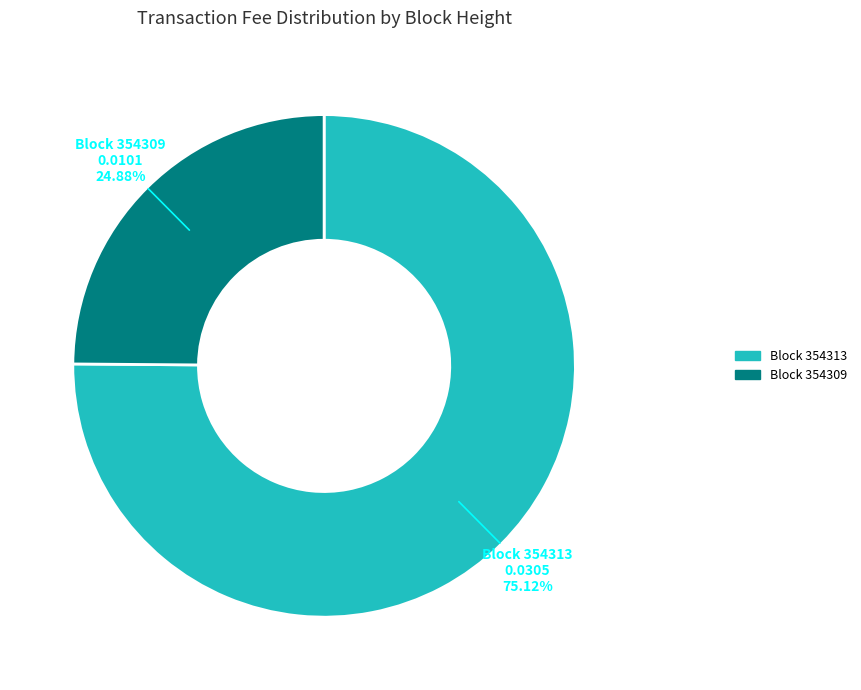

Does any single category account for the majority?

Yes